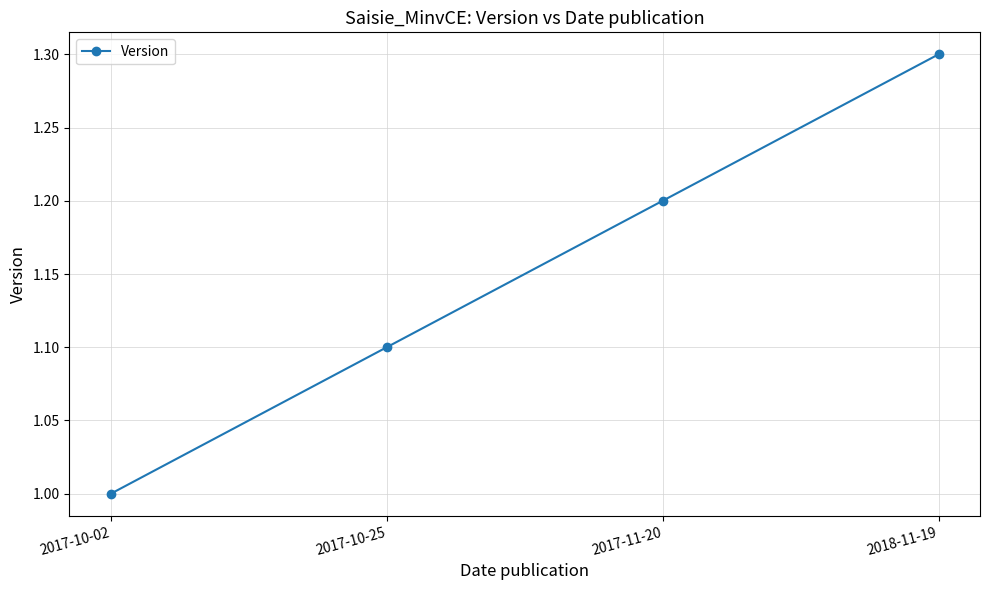

True or false: the data has more than 1 interior local peaks.

False